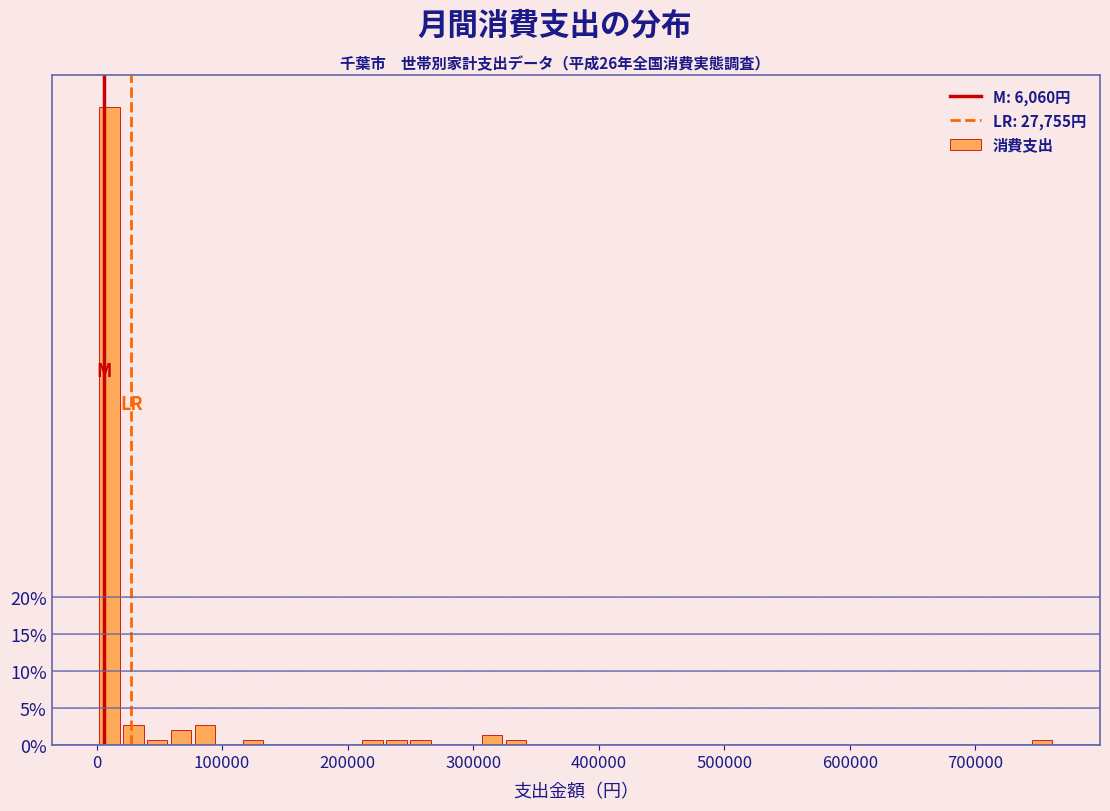

Read against the x-axis, roughly where is the centre of the tallest bar?

10000